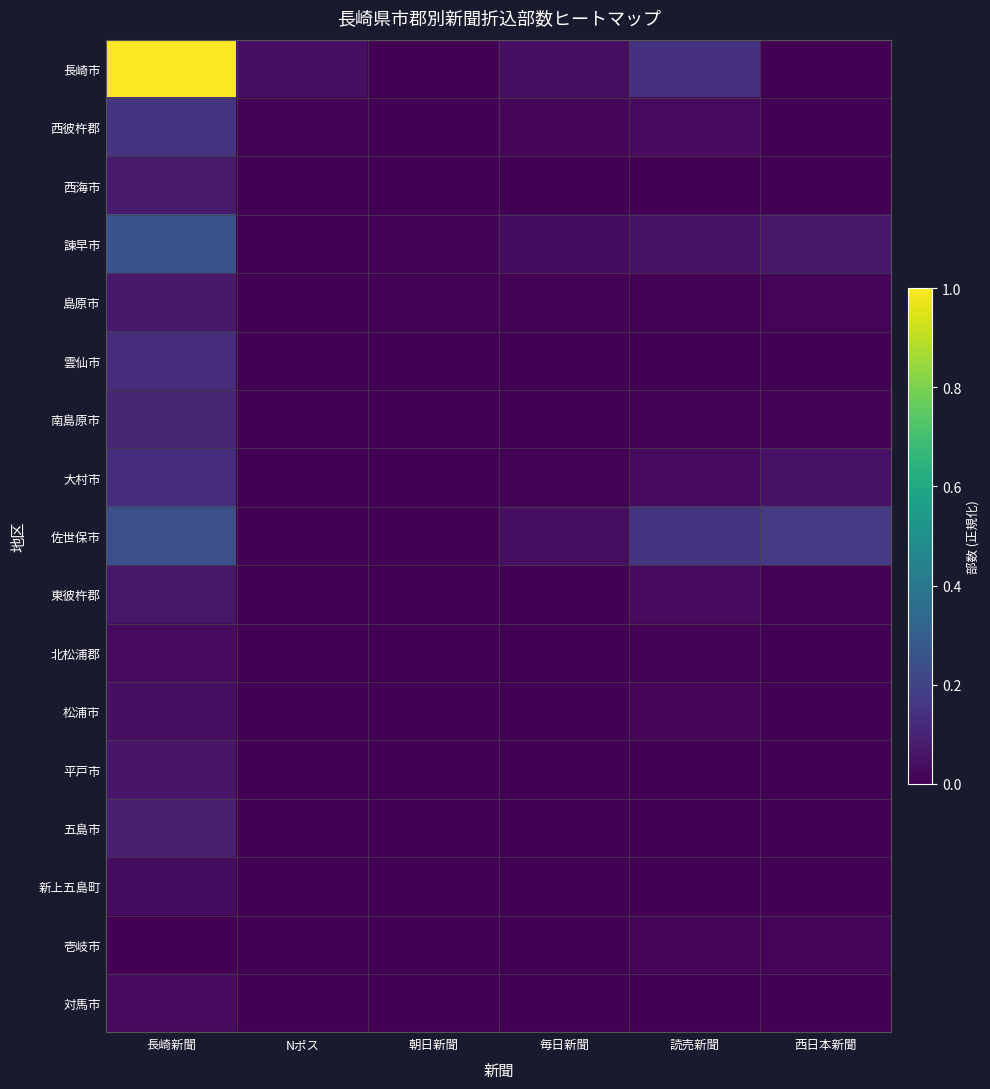

At which category is the sum across all series the highest?

長崎新聞